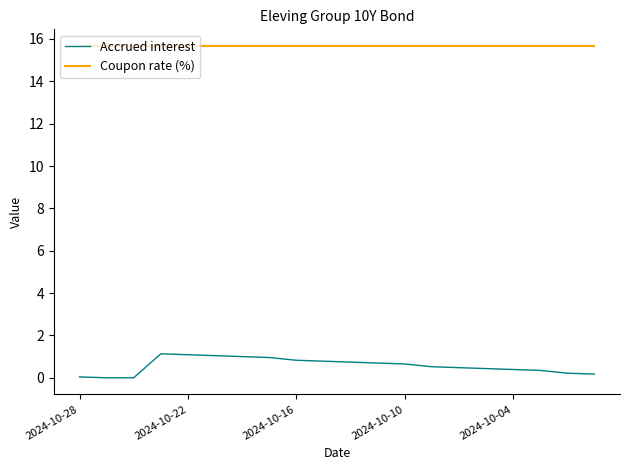

What is the maximum value shown in the chart?

15.7